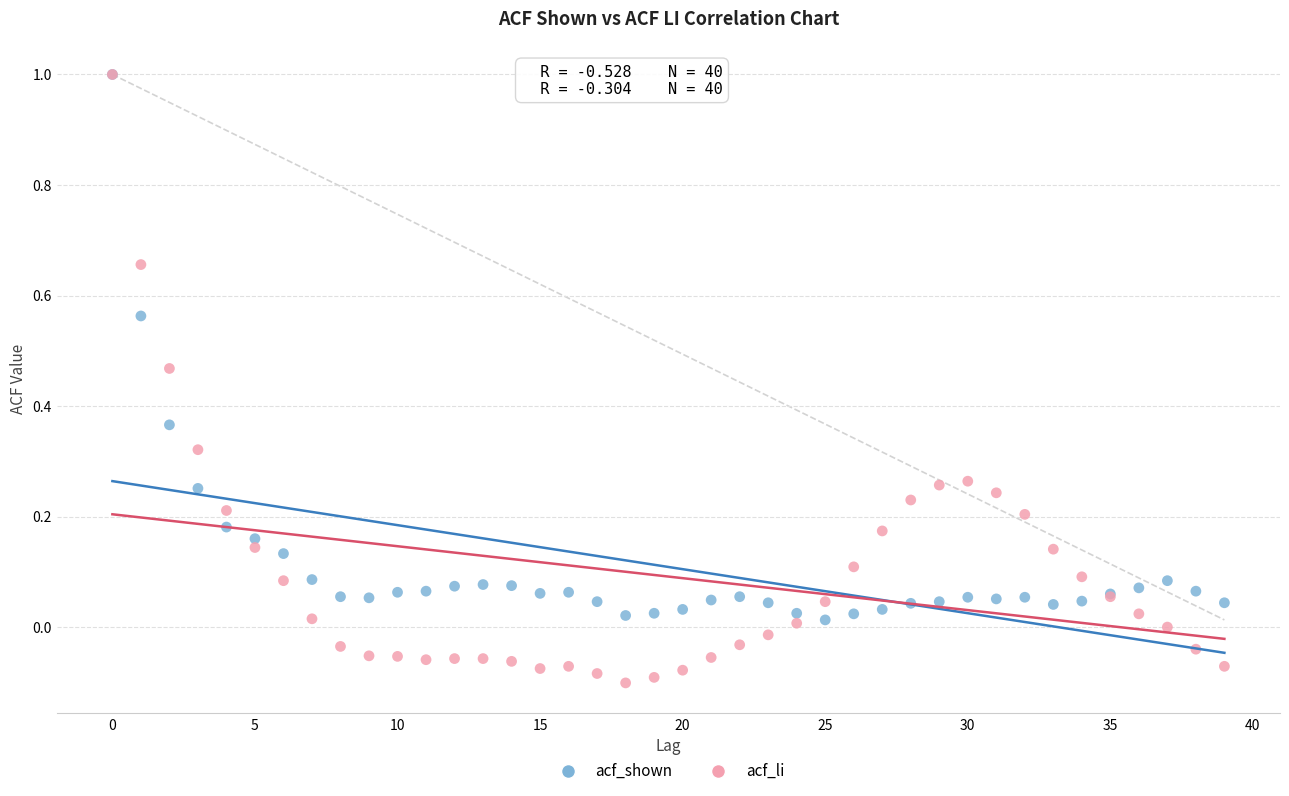

What are all the series names shown in the legend?

acf_shown, acf_li